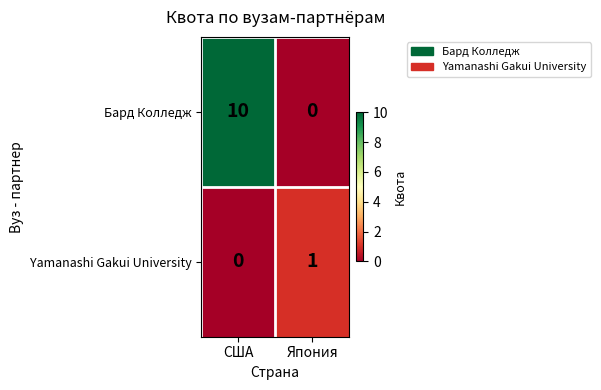

Is it true that Бард Колледж equals 10 at США?

True